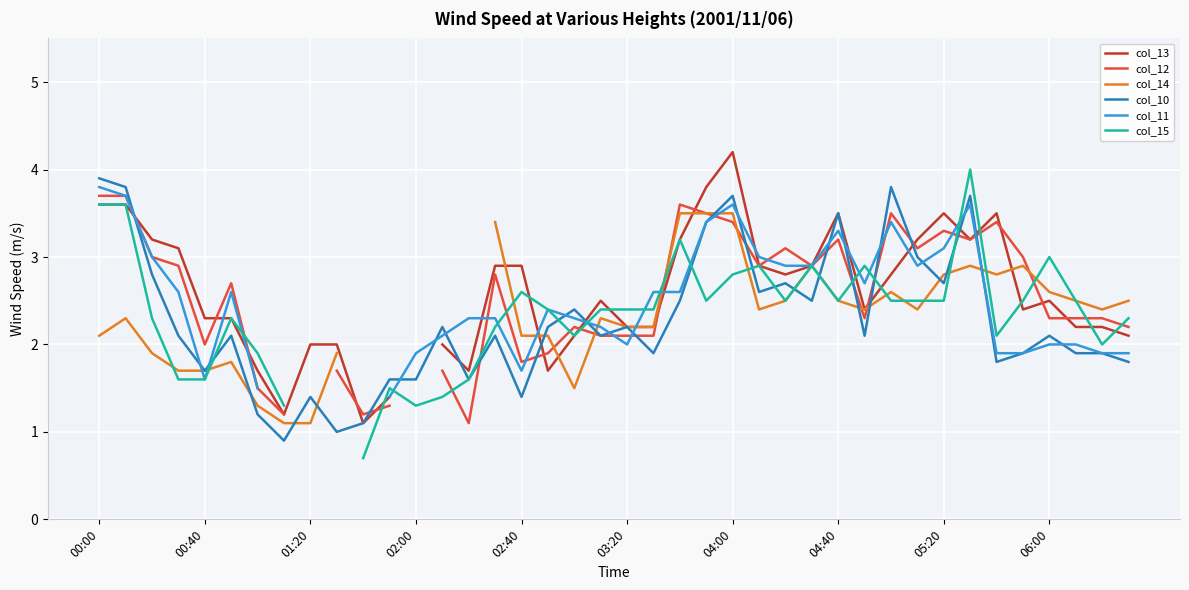

What is the lowest value of the col_10 series?

0.9